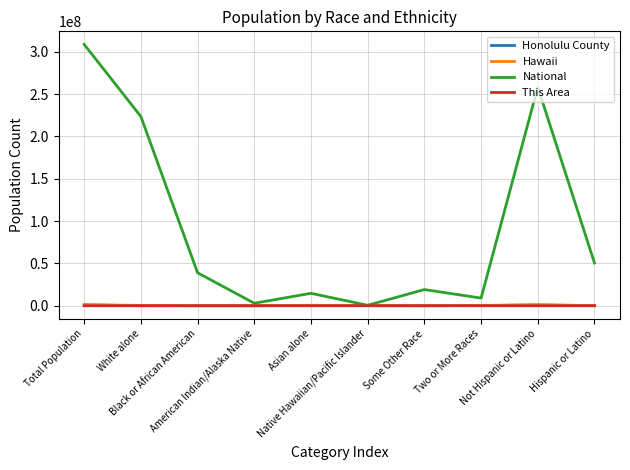

True or false: Hawaii has a value of 16985 at Some Other Race.

True